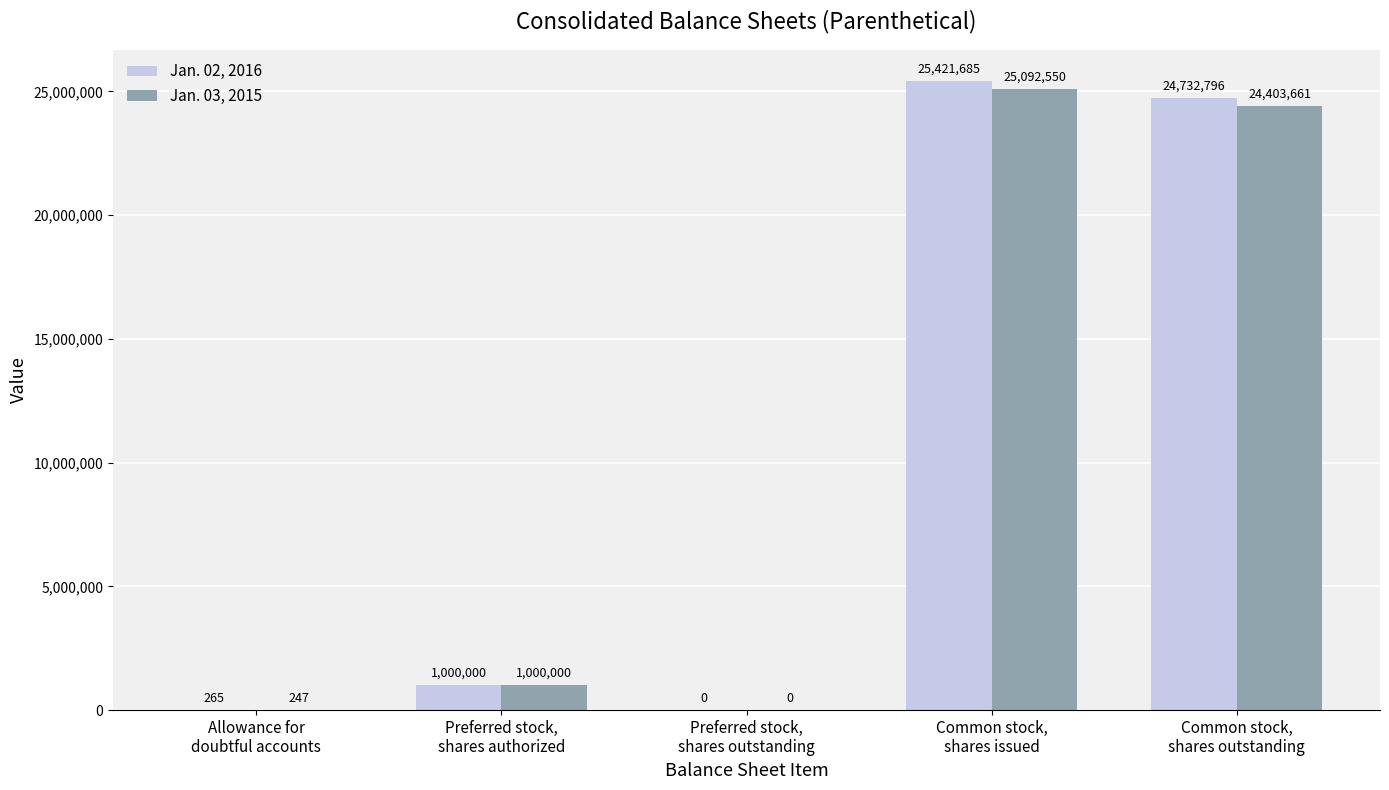

What is the highest value of the Jan. 02, 2016 series?

25421685